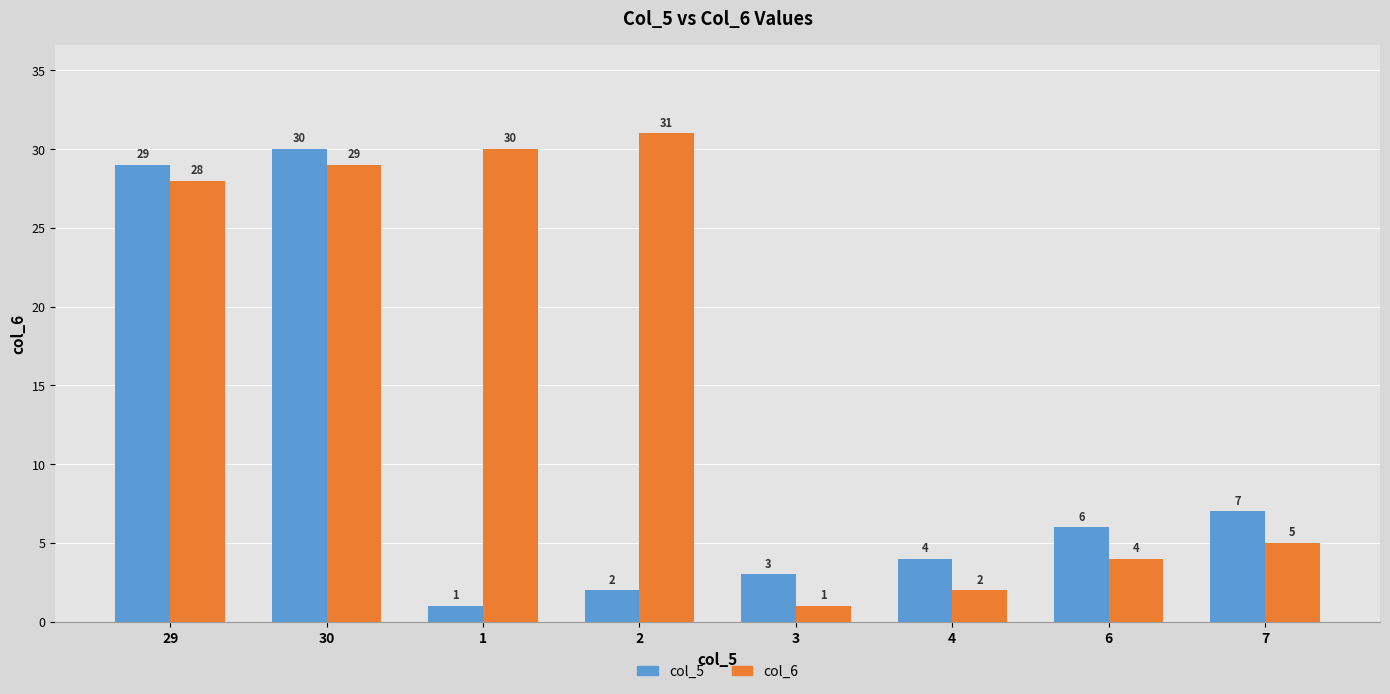

Reading left to right, list all the values displayed in this chart.

col_5: 29=29	30=30	1=1	2=2	3=3	4=4	6=6	7=7
col_6: 29=28	30=29	1=30	2=31	3=1	4=2	6=4	7=5